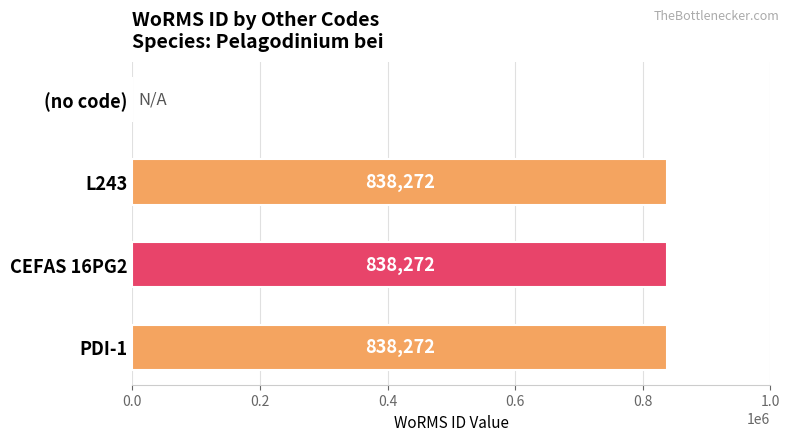

Which has a higher value, (no code) or PDI-1?

PDI-1